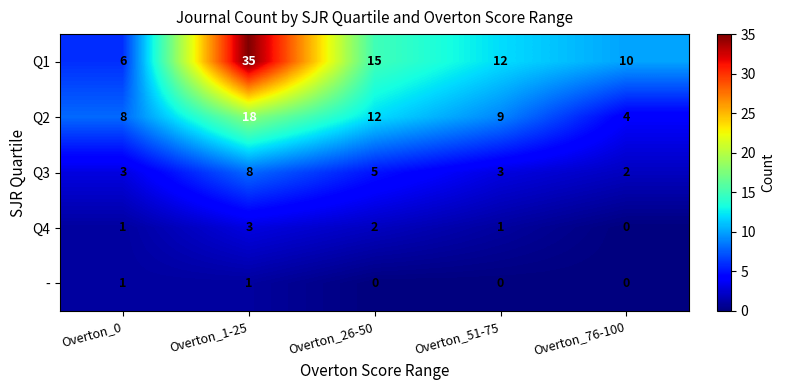

What is the total value across all series at Overton_51-75?

25